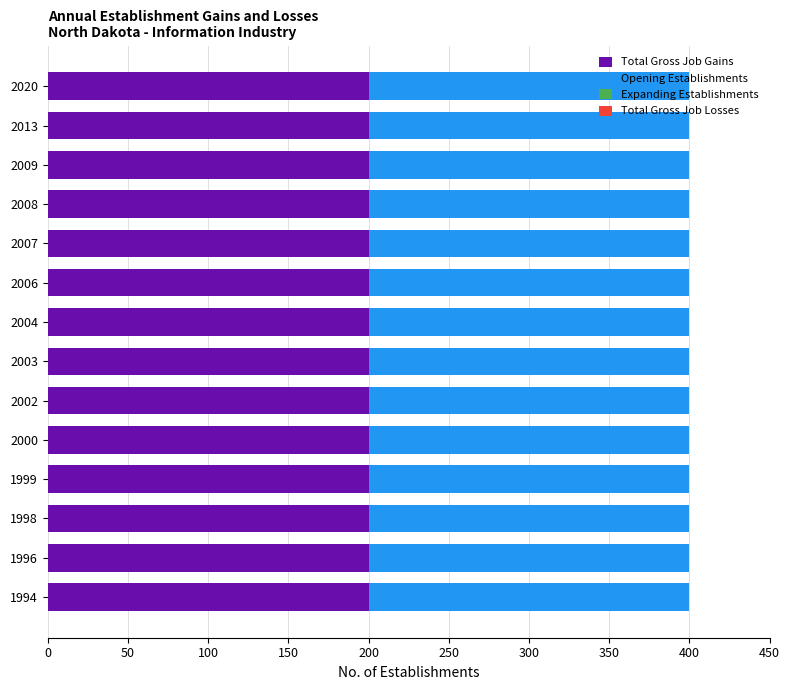

Reading left to right, list all the values displayed in this chart.

Total Gross Job Gains: 200	200	200	200	200	200	200	200	200	200	200	200	200	200
Expanding Establishments: 0	0	0	0	0	0	0	0	0	0	0	0	0	0
Opening Establishments: 200	200	200	200	200	200	200	200	200	200	200	200	200	200
Total Gross Job Losses: 0	0	0	0	0	0	0	0	0	0	0	0	0	0